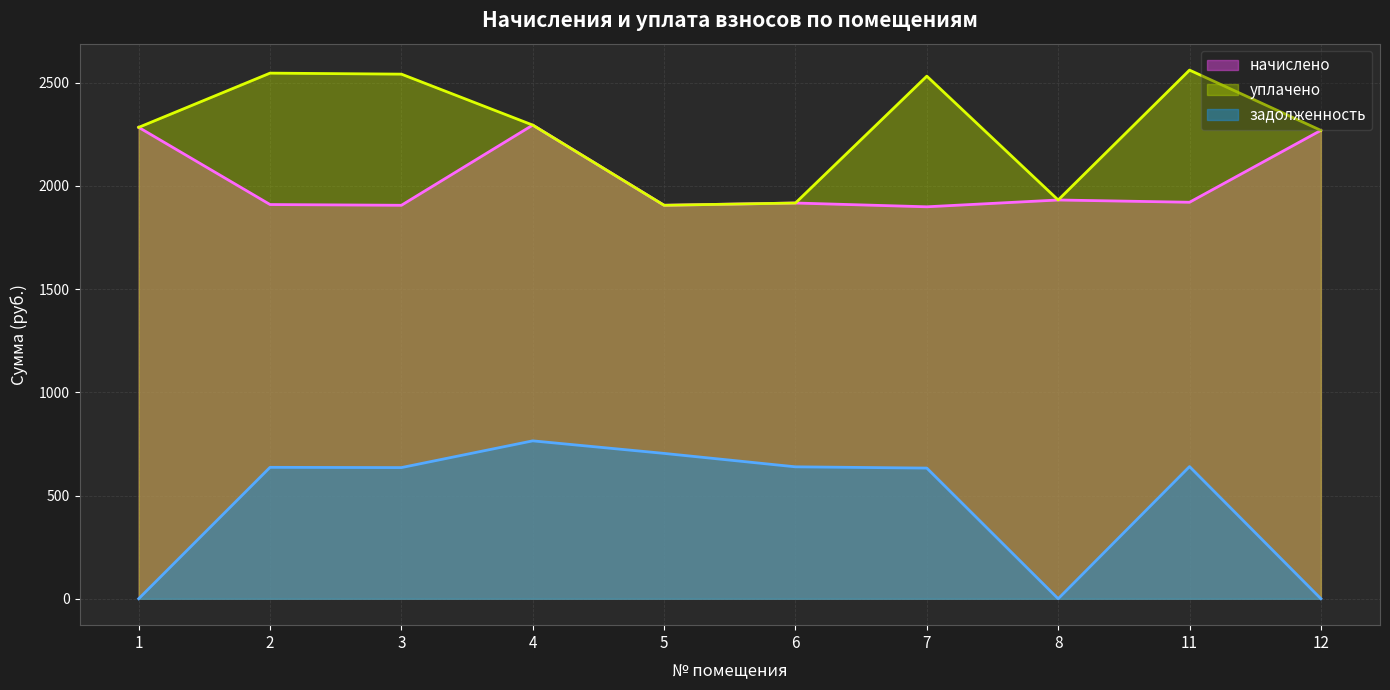

What is the value of the уплачено point at the 1st from the left?

2283.9